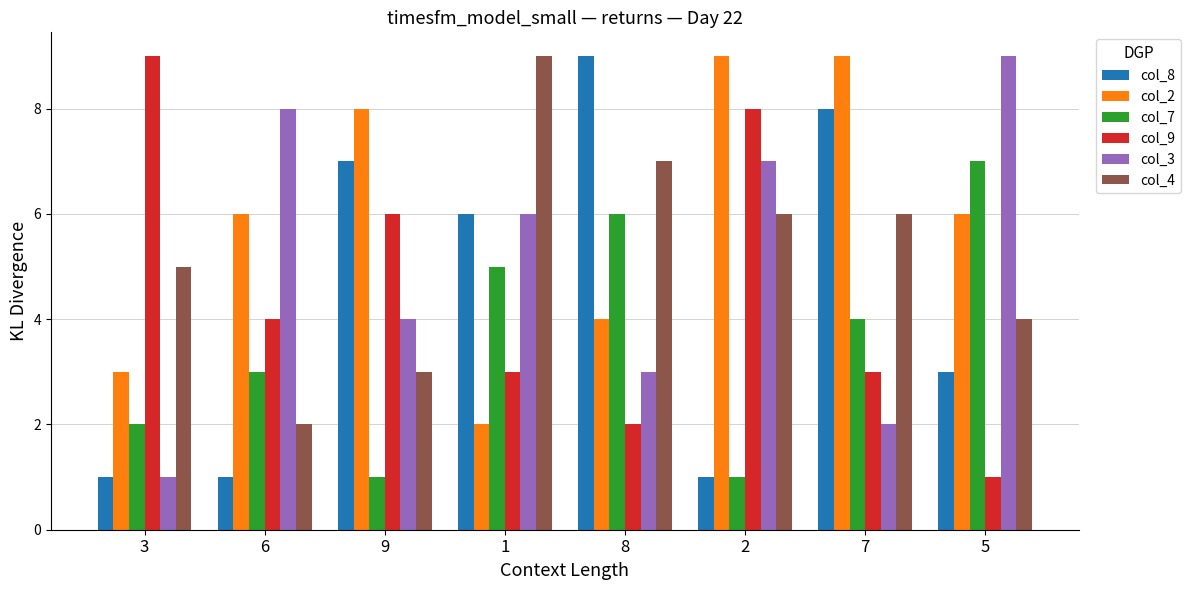

The col_3 series shows 11 at 2. True or false?

False